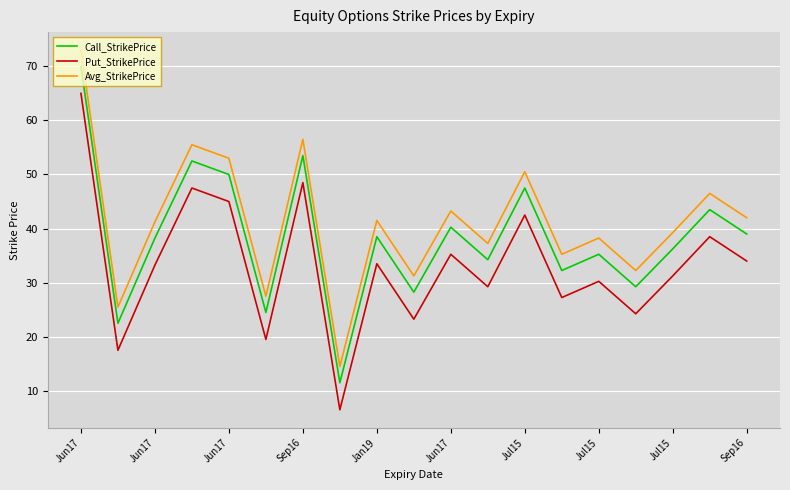

Rank the series by their average value, from lowest to highest.

Put_StrikePrice, Call_StrikePrice, Avg_StrikePrice